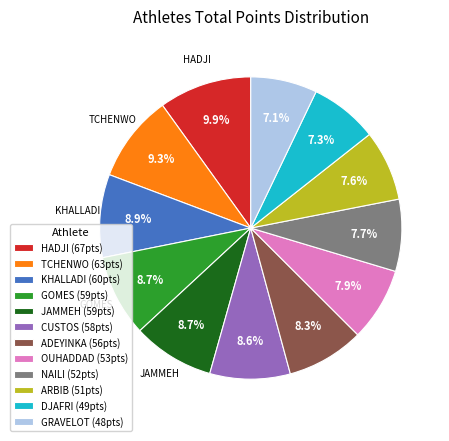

Which slice is the largest?

HADJI